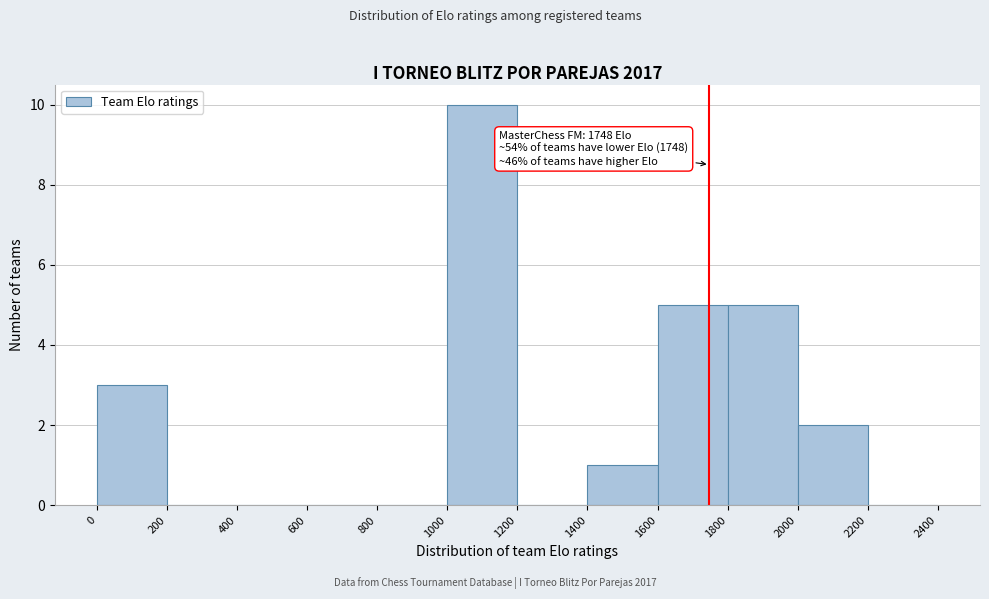

Over which range of the x-axis is the bar tallest?

1000 to 1200